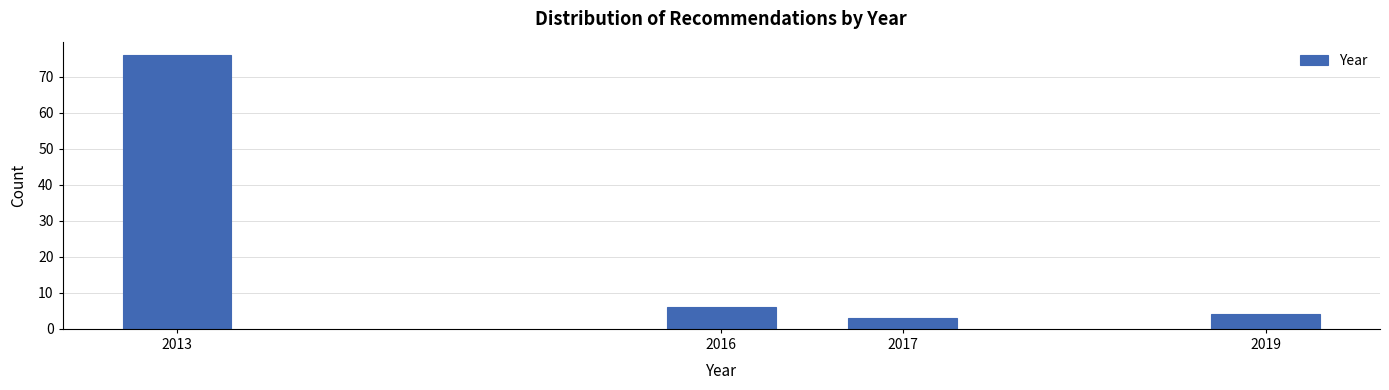

Reading left to right, transcribe all the data shown in this chart.

76	6	3	4